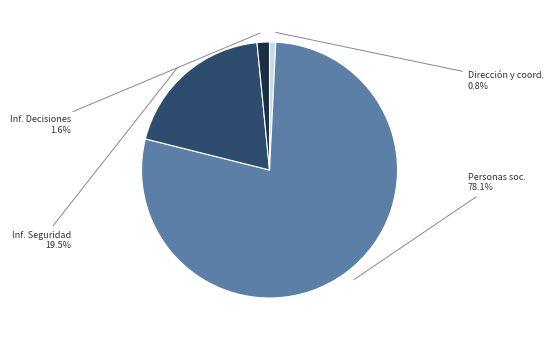

Is there any slice that represents more than half of the pie?

Yes